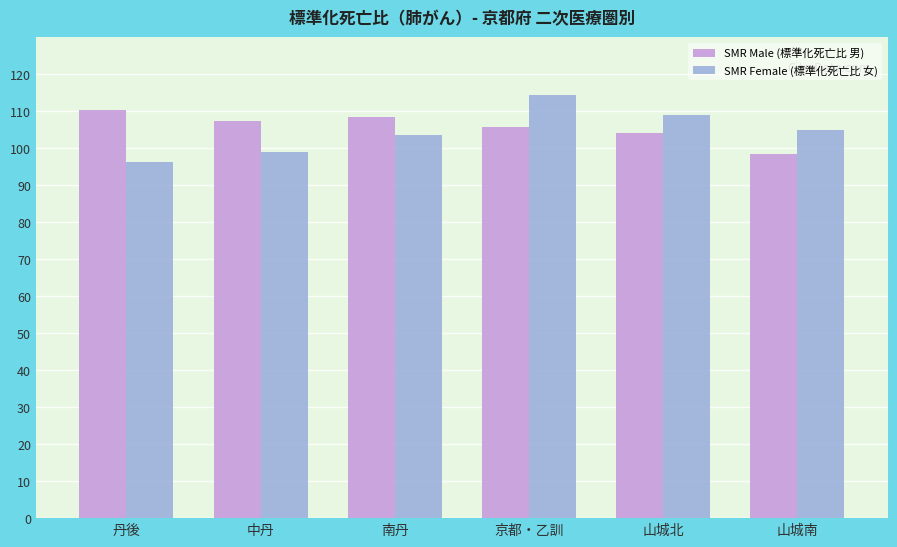

At which category is the sum across all series the highest?

京都・乙訓